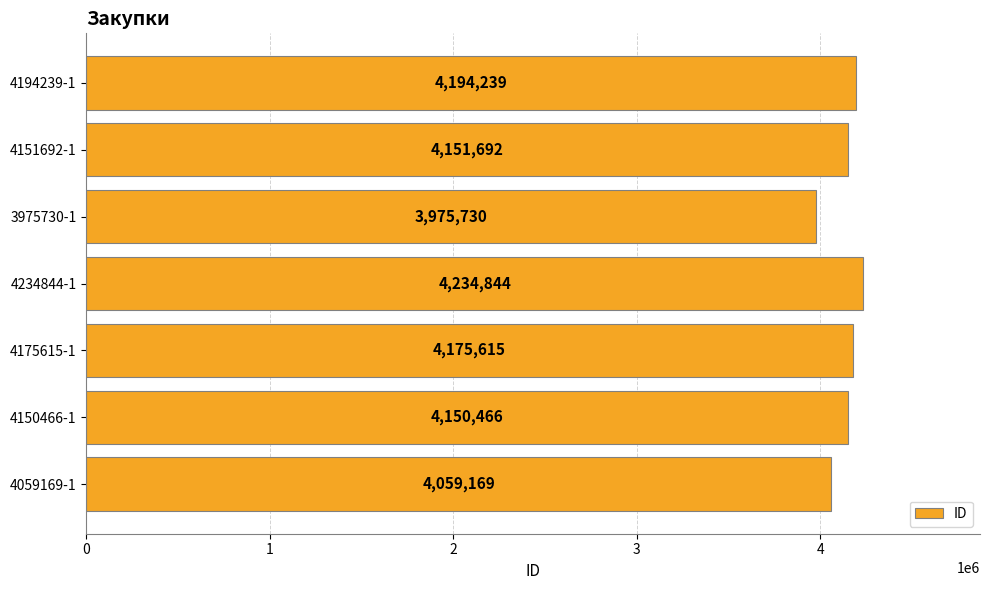

Reading bottom to top, extract all data points from this chart.

4059169	4150466	4175615	4234844	3975730	4151692	4194239